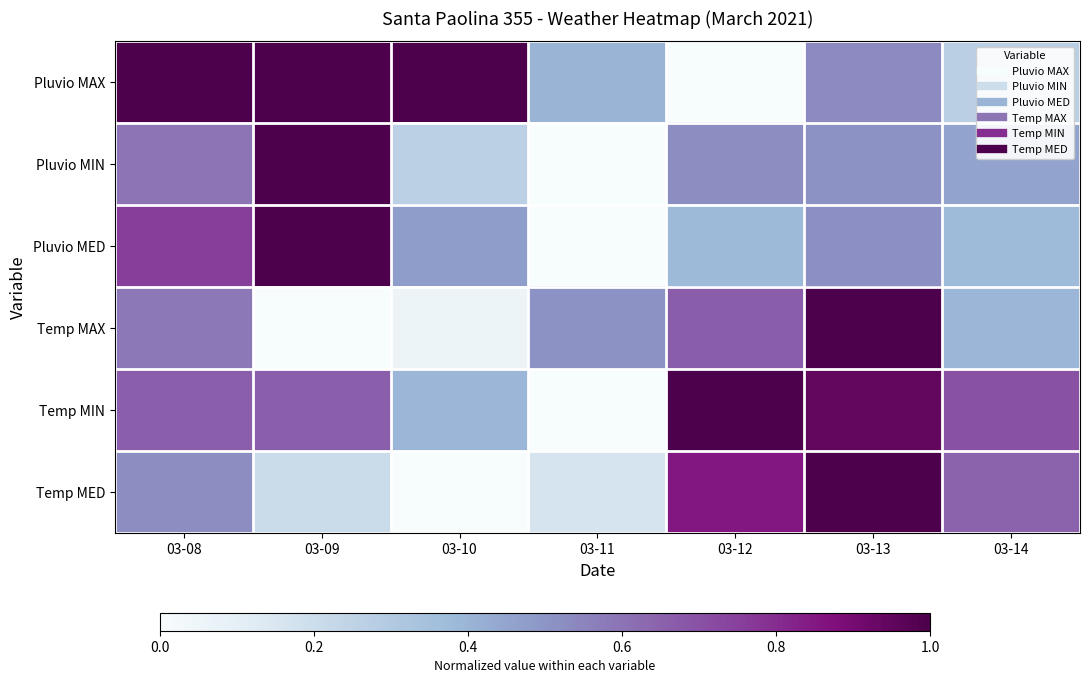

What is the difference between the highest and lowest values at 03-11?

0.5